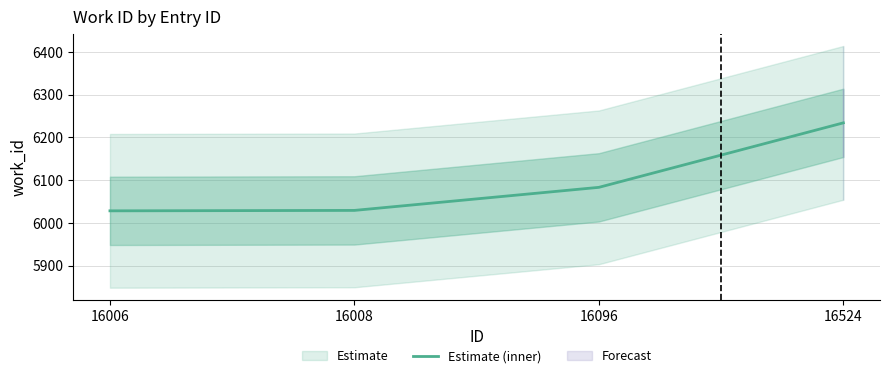

Between 16096 and 16008, which is larger?

16096